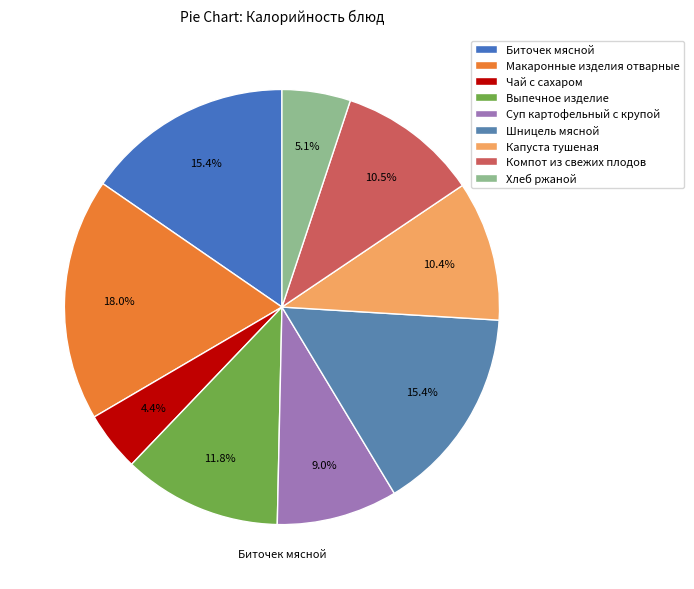

Which category has the biggest portion of the pie?

Макаронные изделия отварные